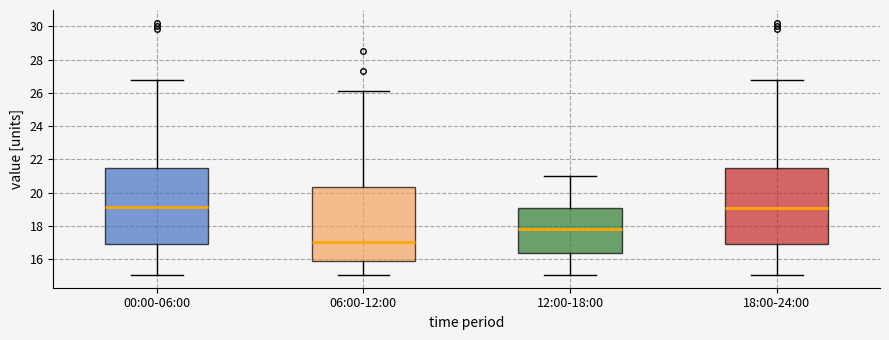

Reading left to right, transcribe this box plot: for each box, give where its median line is, the range the box spans, and where its two whiskers end, as read against the y-axis. The values are not printed on the chart, so give them approximately, as read against the axis.

00:00-06:00: median 19.2, box 16.8 to 21.4, whiskers 15.0 to 26.8
06:00-12:00: median 17.0, box 15.8 to 20.4, whiskers 15.0 to 26.2
12:00-18:00: median 17.8, box 16.4 to 19.0, whiskers 15.0 to 21.0
18:00-24:00: median 19.0, box 16.8 to 21.4, whiskers 15.0 to 26.8